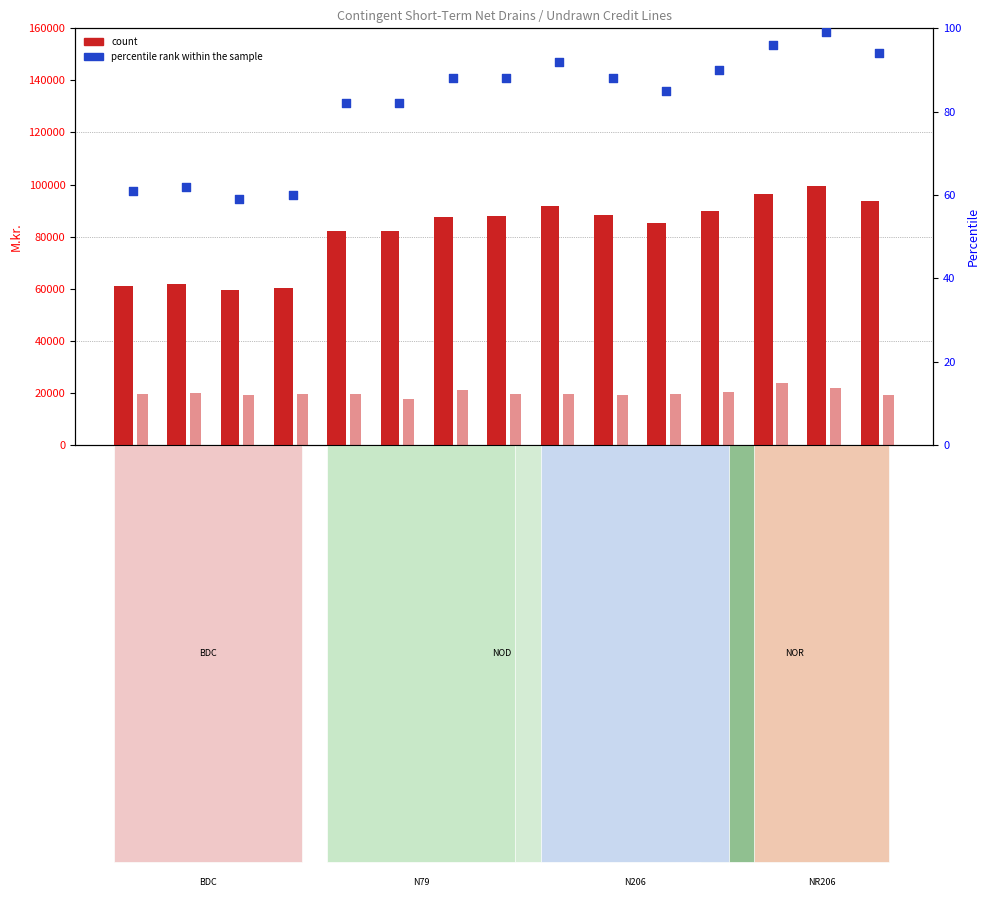

Which series contains the highest Y value?

Undrawn credit lines (col_9)